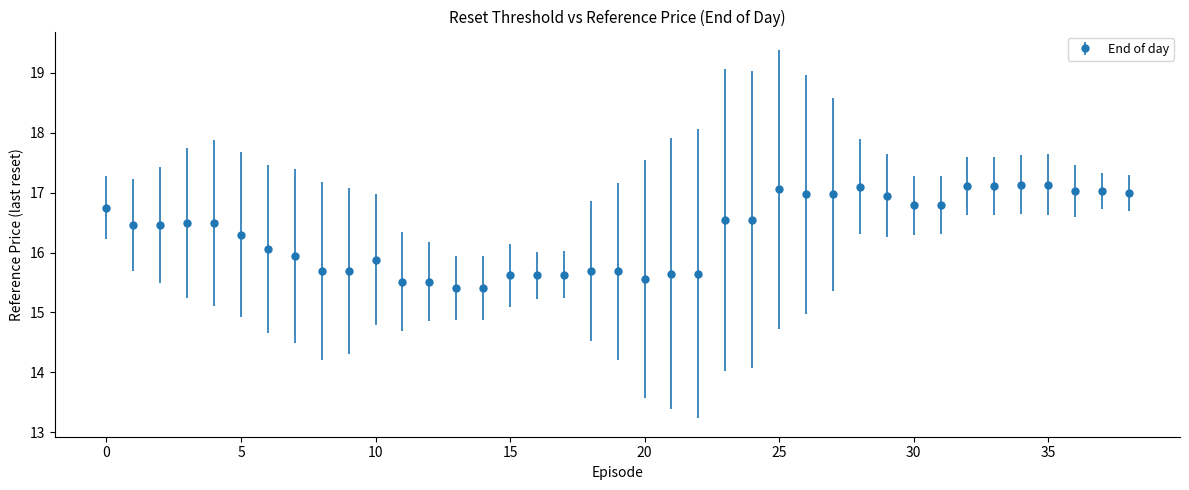

What is the minimum value shown in the chart?

15.4